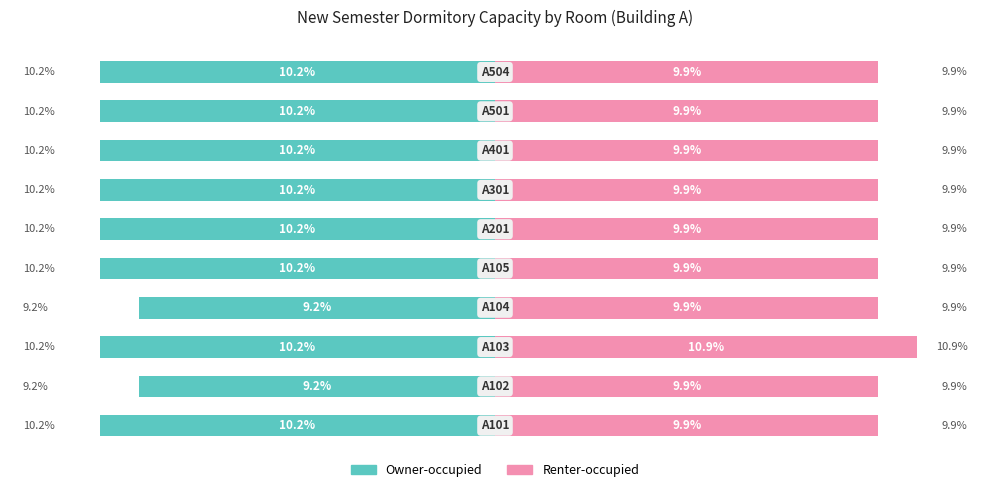

Reading left to right, extract all data points from this chart.

Owner-occupied: 0=-10.2	1=-9.2	2=-10.2	3=-9.2	4=-10.2	5=-10.2	6=-10.2	7=-10.2	8=-10.2	9=-10.2
Renter-occupied: 0=9.9	1=9.9	2=10.9	3=9.9	4=9.9	5=9.9	6=9.9	7=9.9	8=9.9	9=9.9